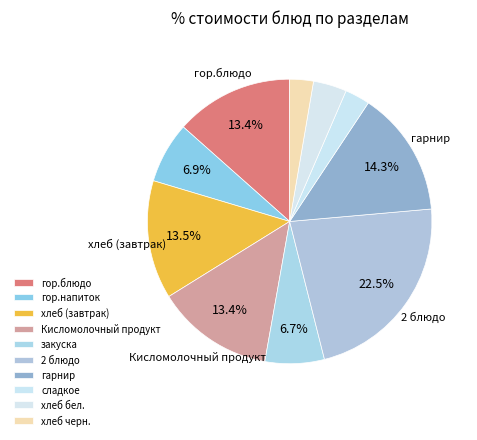

What percentage is the гор.блюдо slice, to the nearest percent?

13%